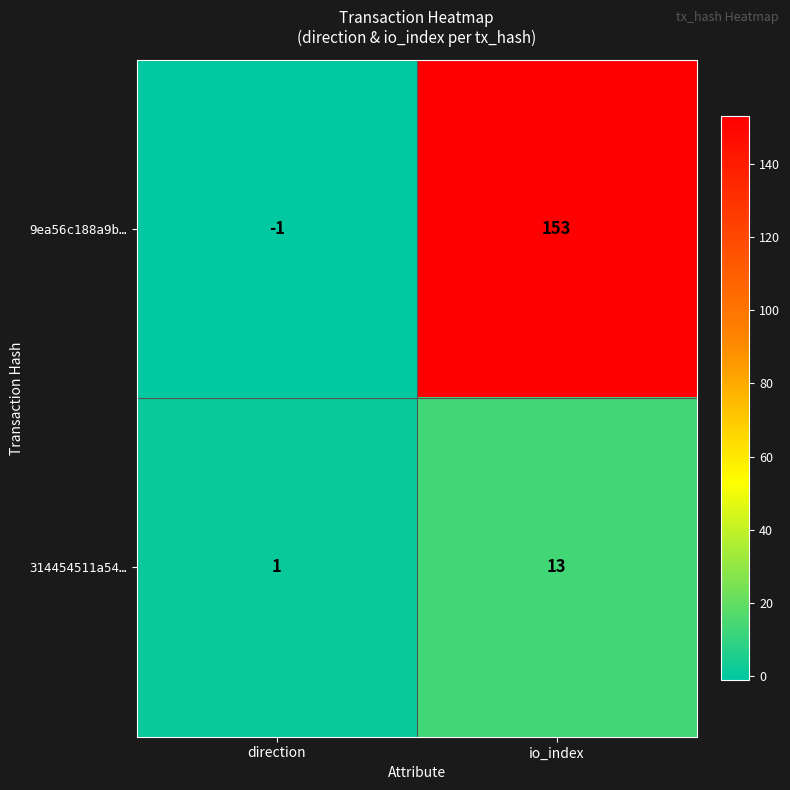

Is it true that 9ea56c188a9b… equals 36 at io_index?

False